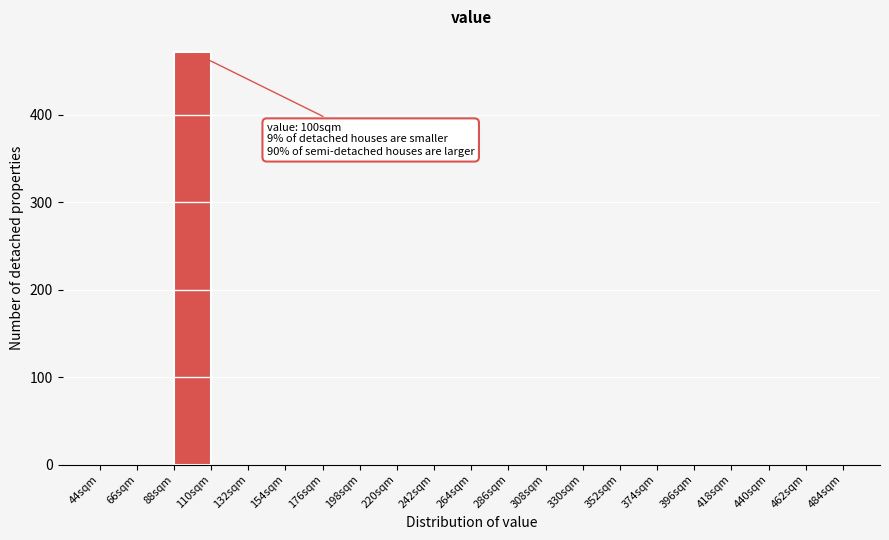

Which range on the x-axis has the tallest bar?

88 to 110